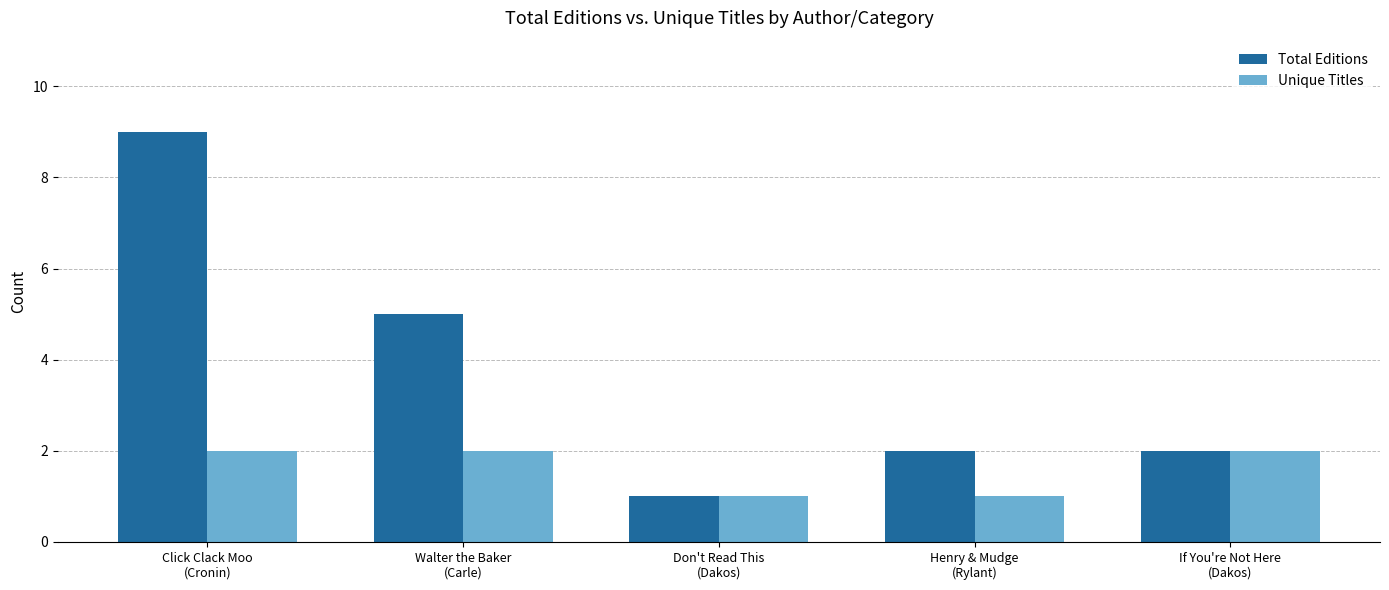

List the series in order of their overall mean, highest first.

Total Editions, Unique Titles